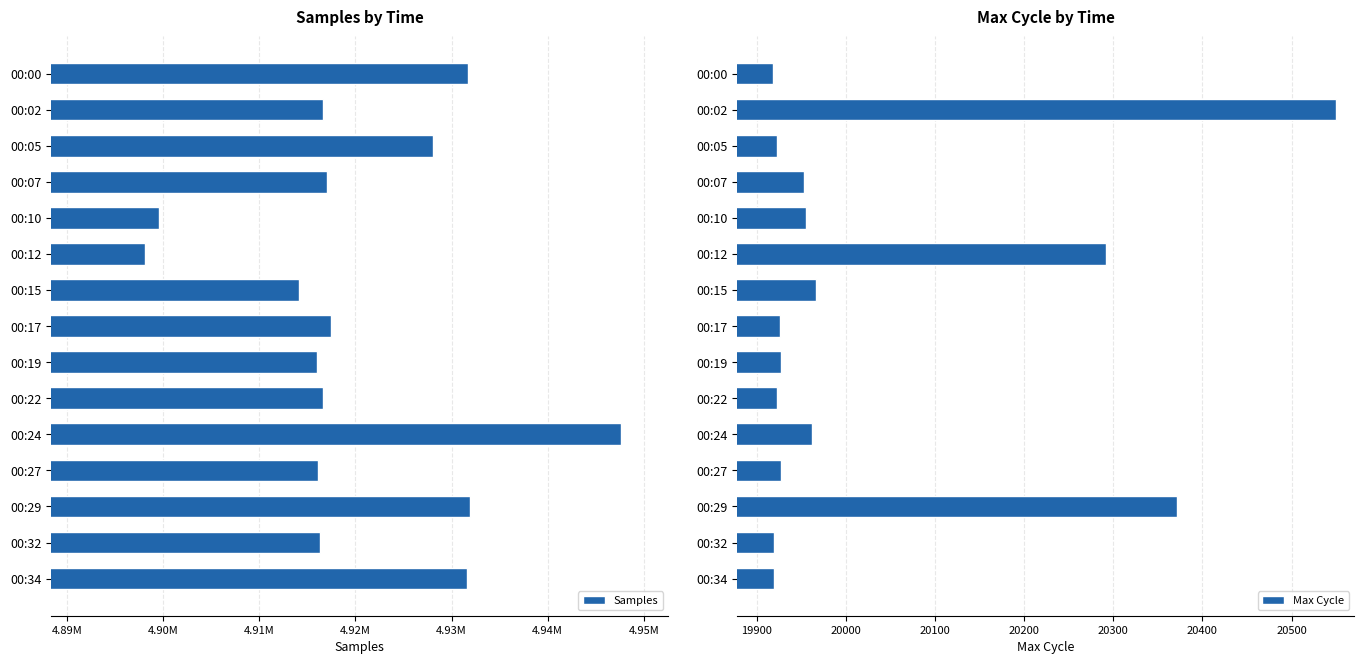

What is the maximum value for Max Cycle?

20550